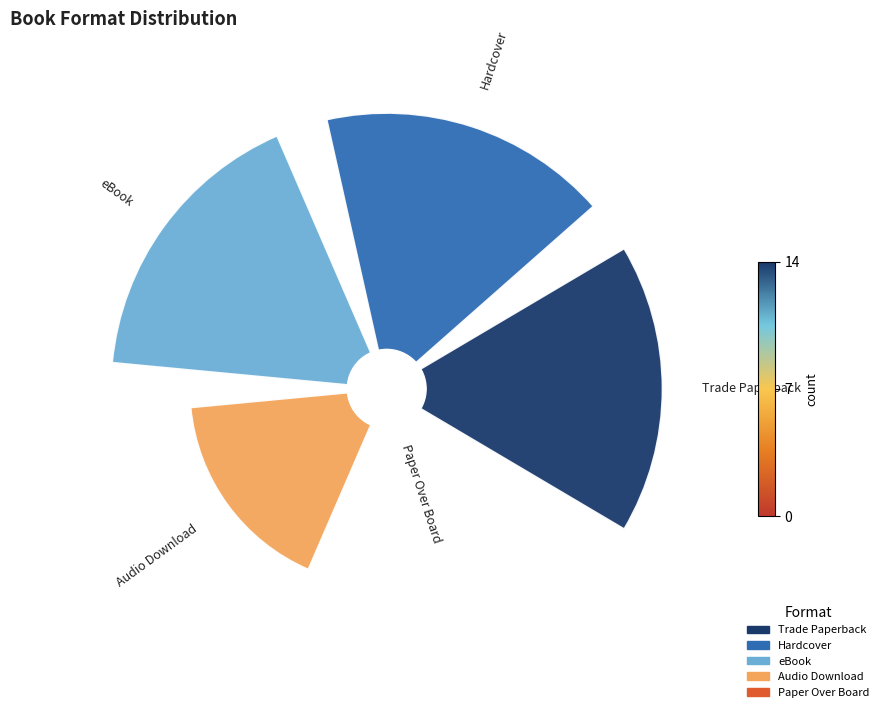

To the nearest percent, what is the combined percentage of Hardcover and Trade Paperback?

53%